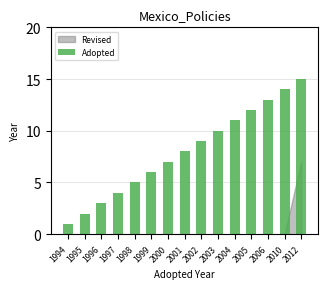

What is the value of the 5th bar from the left?

5